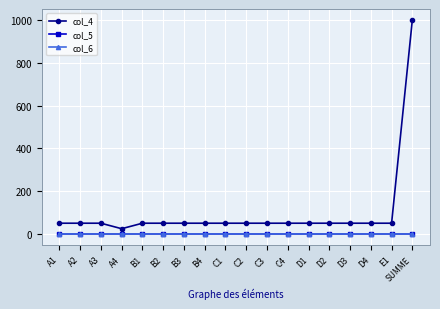

At which label is col_4 closest to 512?

A1